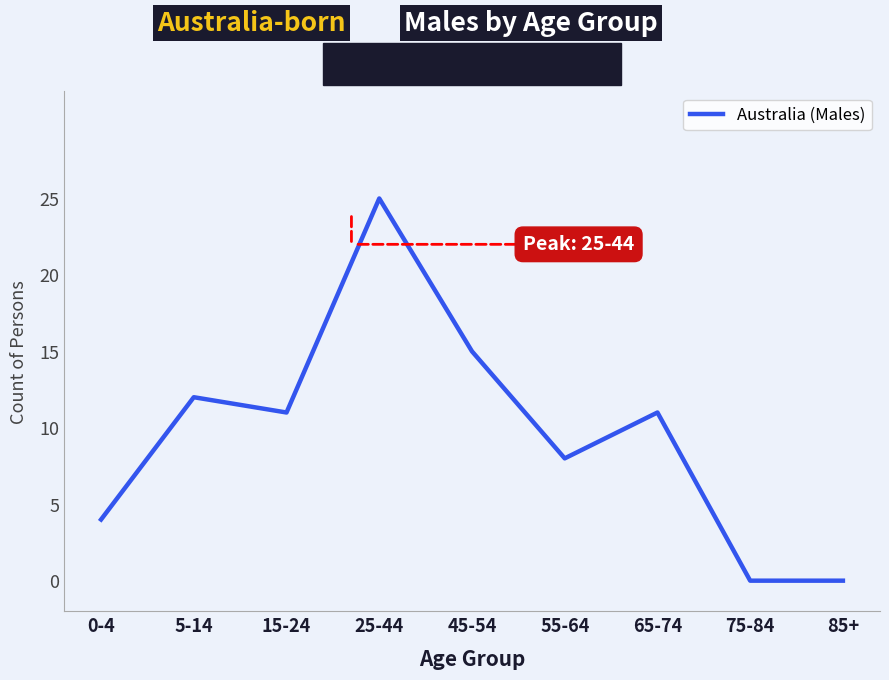

Reading left to right, extract all data points from this chart.

0-4=4	5-14=12	15-24=11	25-44=25	45-54=15	55-64=8	65-74=11	75-84=0	85+=0